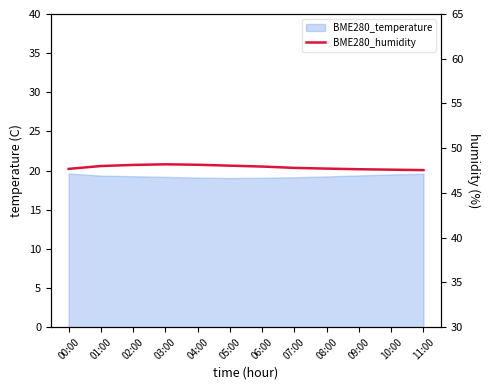

What position from the right is 05:00?

7